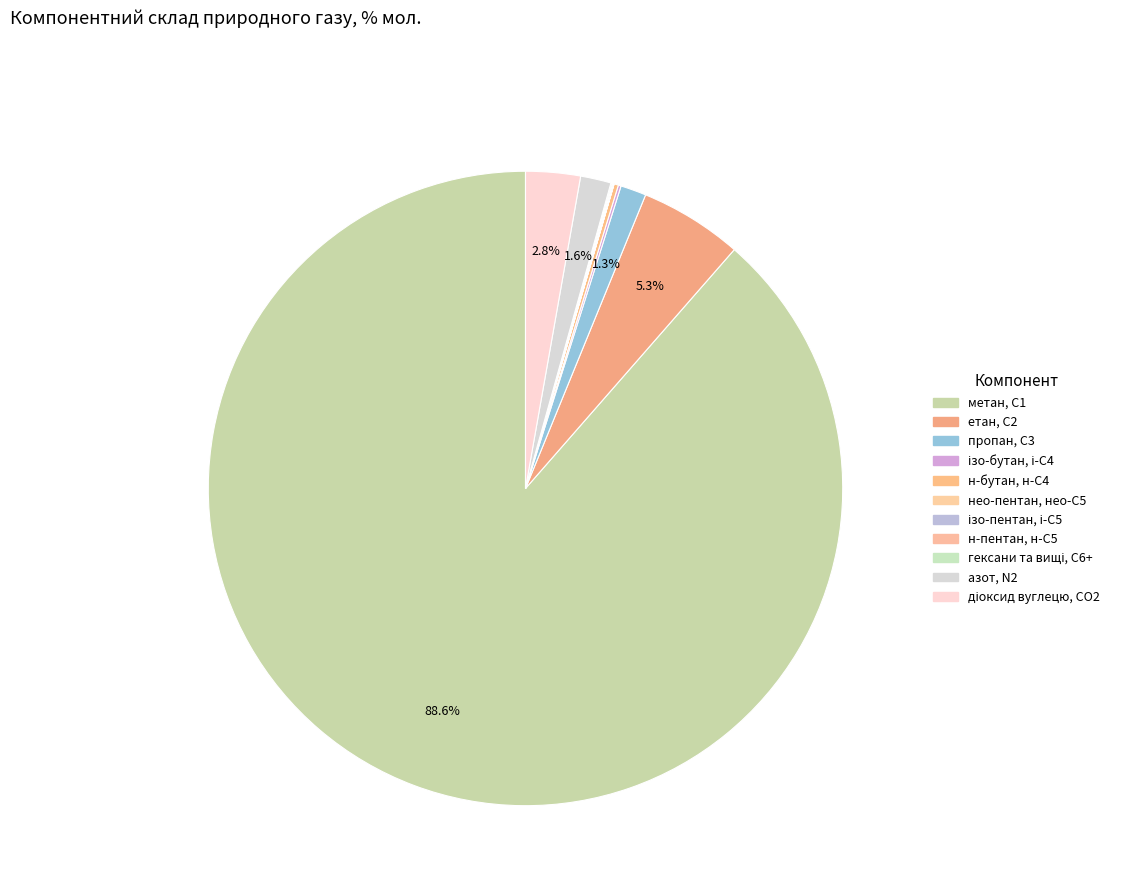

Which slice represents more than half of the pie?

метан, С1